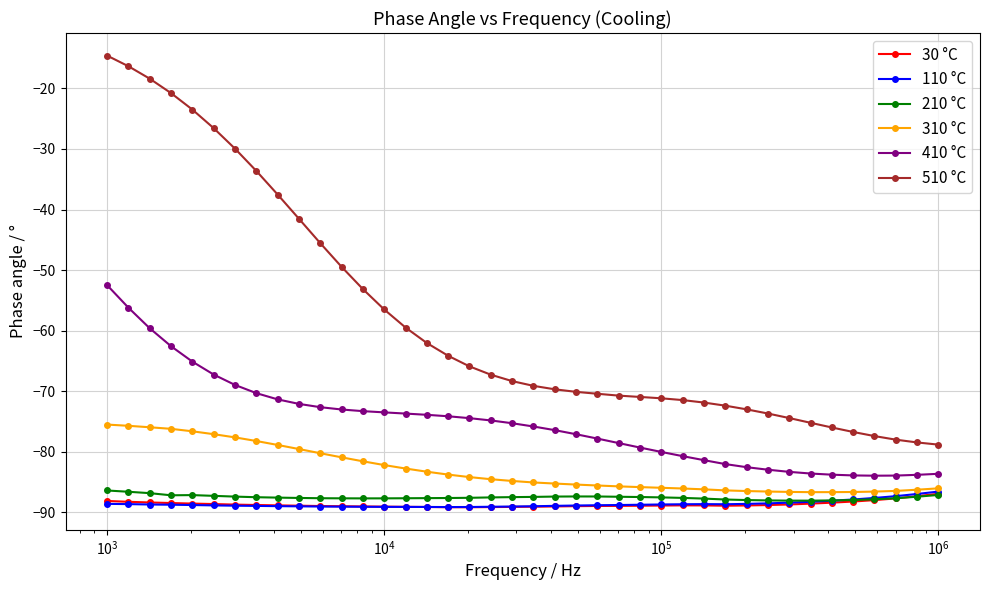

At how many categories does at least one series exceed -83?

40